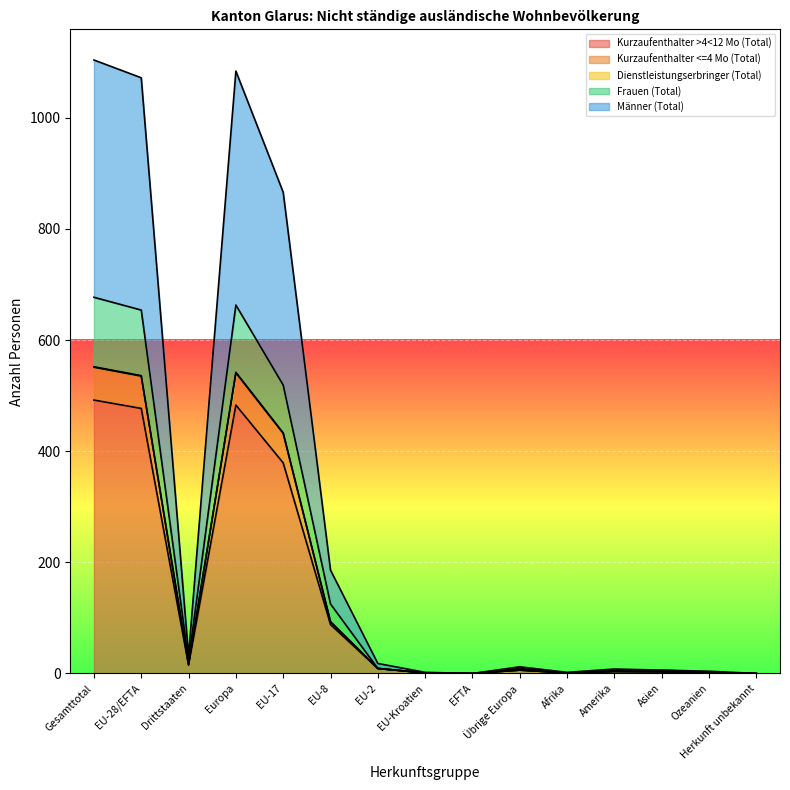

What position from the right is Amerika?

4